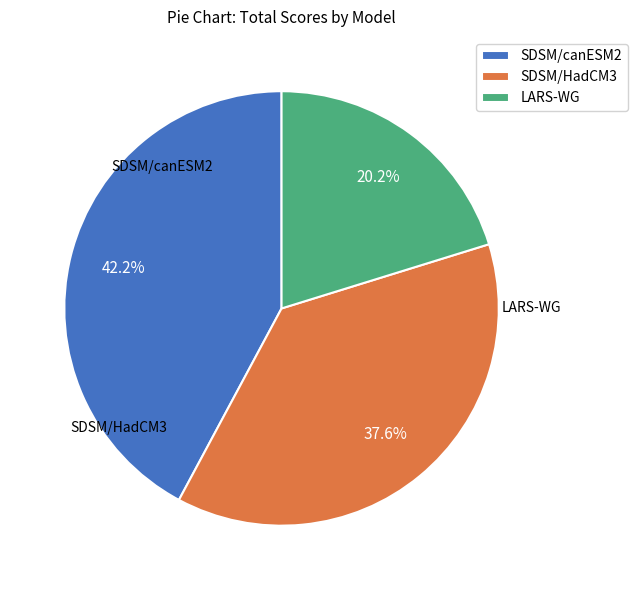

How many segments does this pie chart have?

3